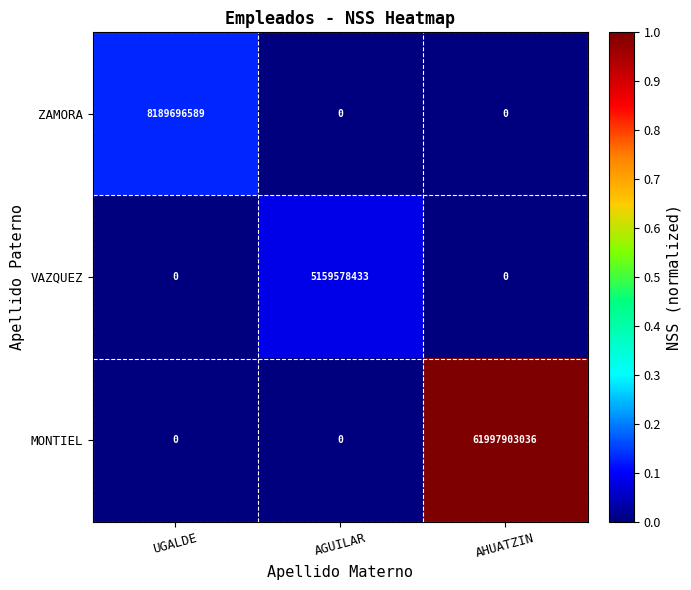

How many series are shown in this chart?

3